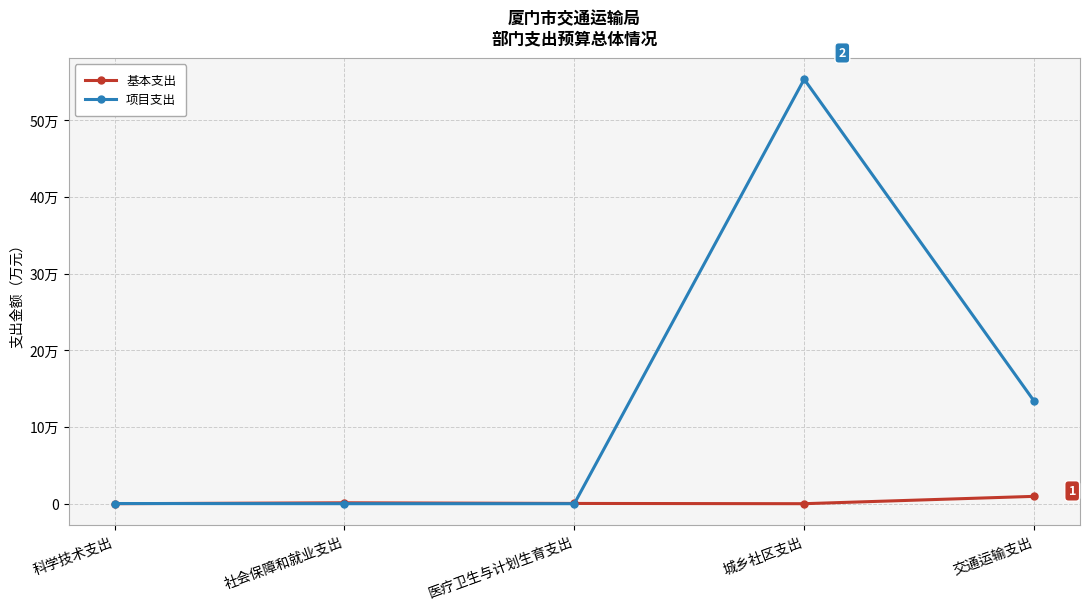

Which has a higher value, 科学技术支出 or 城乡社区支出?

科学技术支出